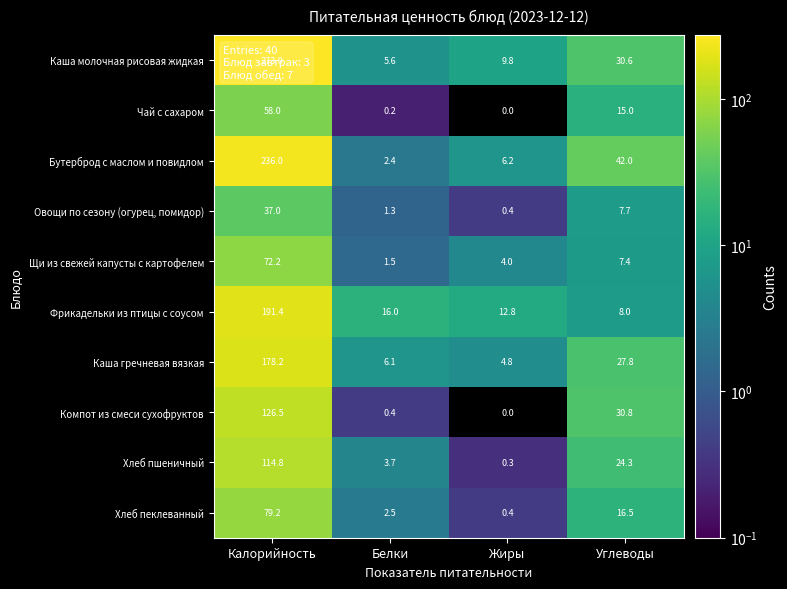

What is the total value across all series at Белки?

39.7